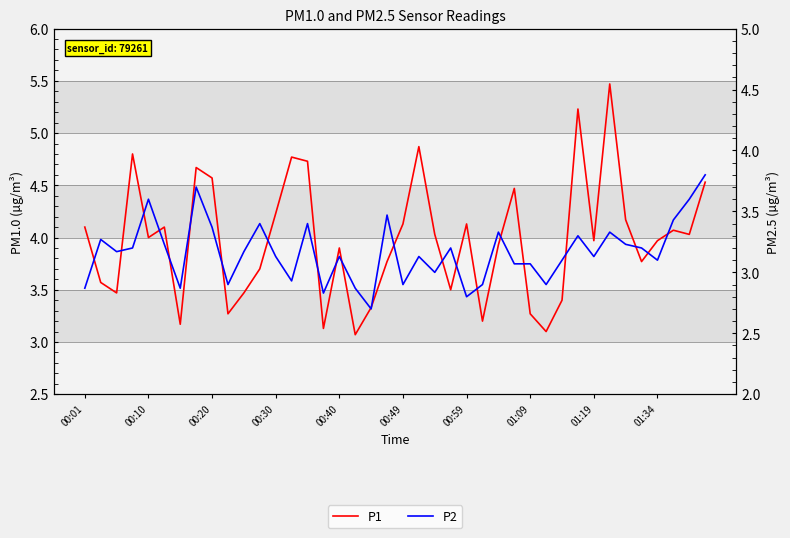

How many lines are shown in the chart?

2